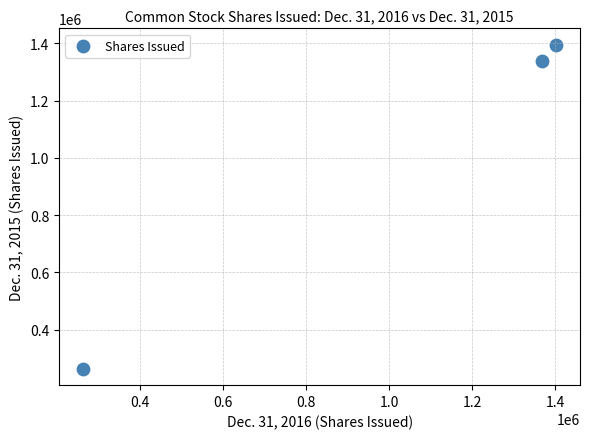

What Y value in the scatter plot is closest to 829154?

1336759